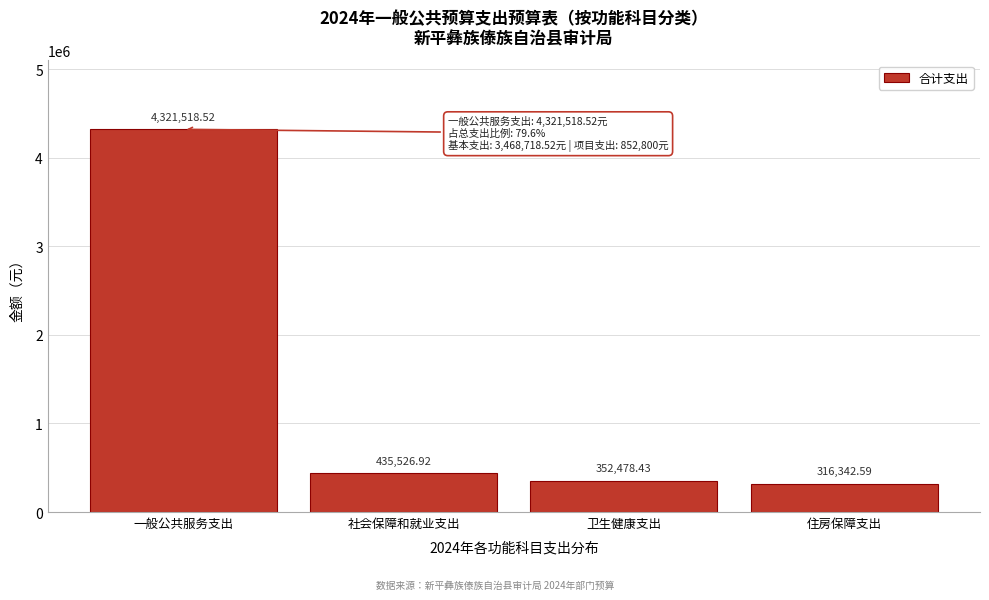

Where does the data first go above 435526?

一般公共服务支出